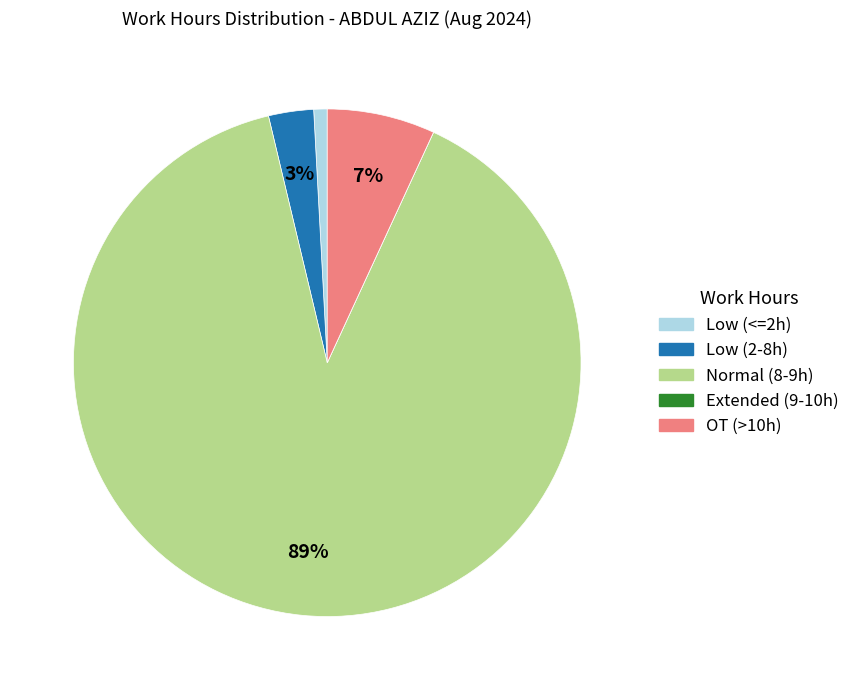

Does any single category account for the majority?

Yes